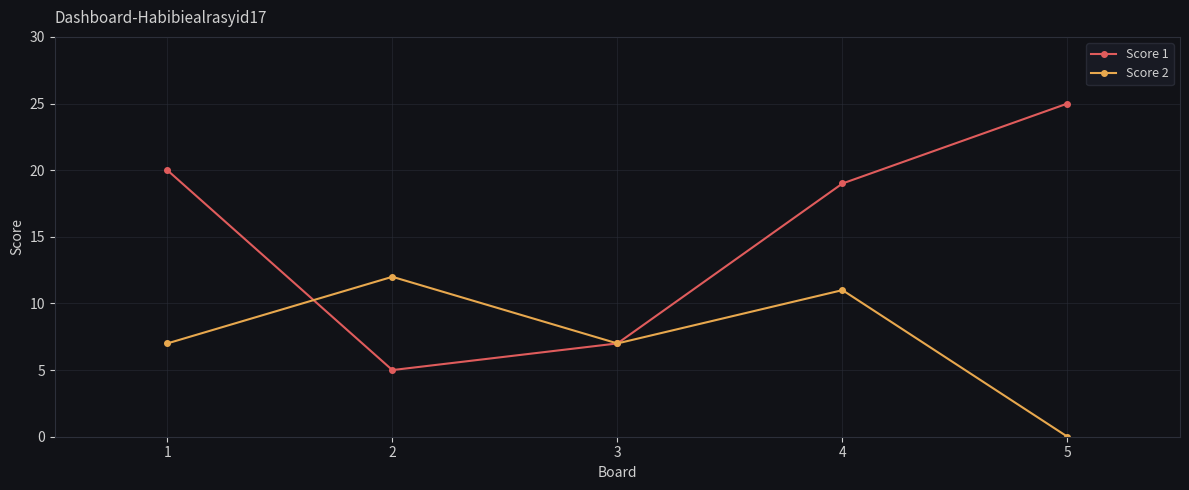

What is the approximate value of Score 1 at 1?

20